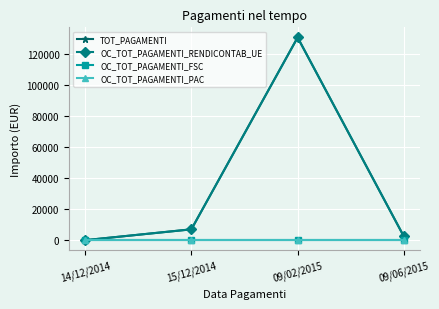

Is this an area chart (filled region under the line)?

No